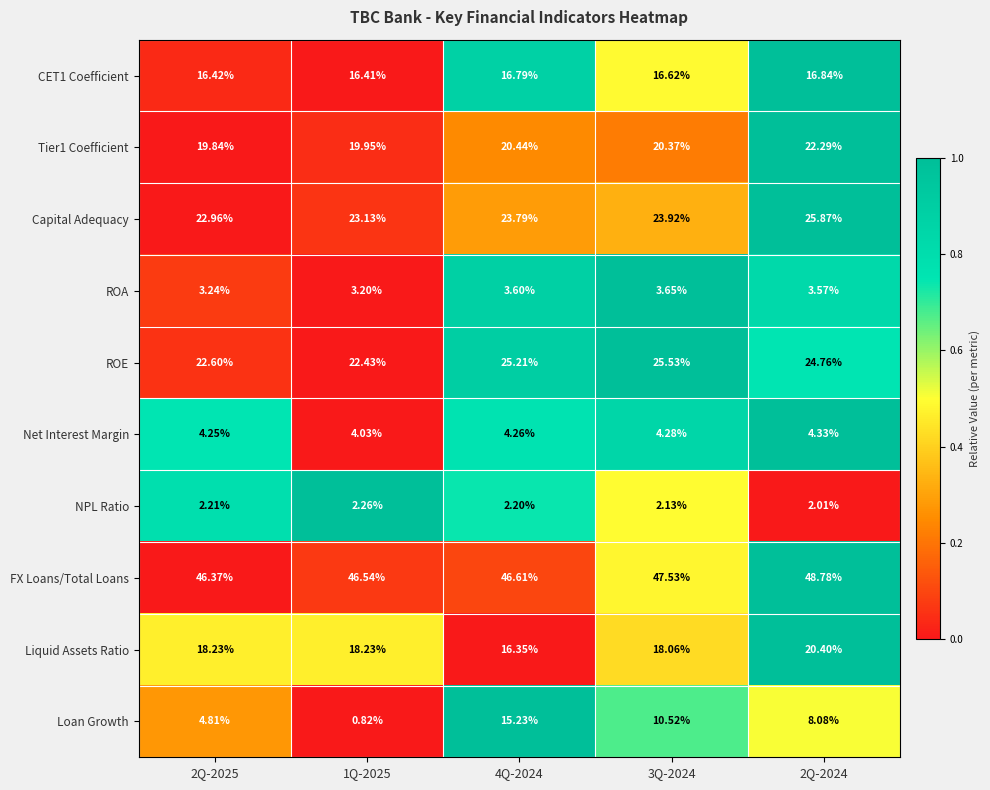

Is the value of Capital Adequacy at 2Q-2024 greater than the value of Liquid Assets Ratio at 2Q-2025?

Yes